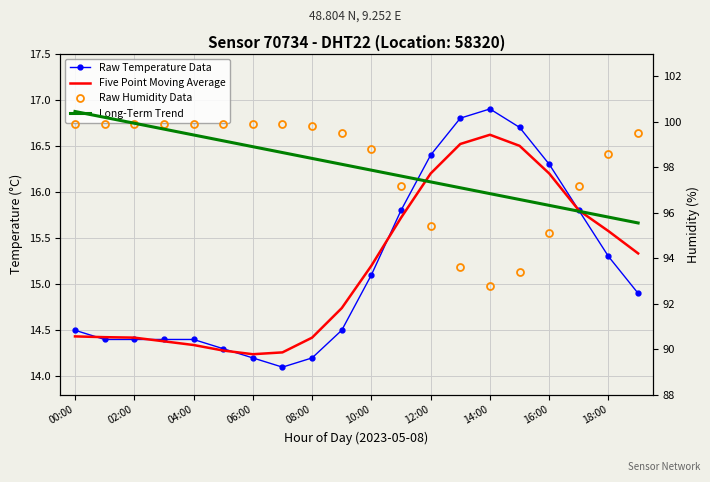

What is the lowest value of the Long-Term Trend series?

95.6